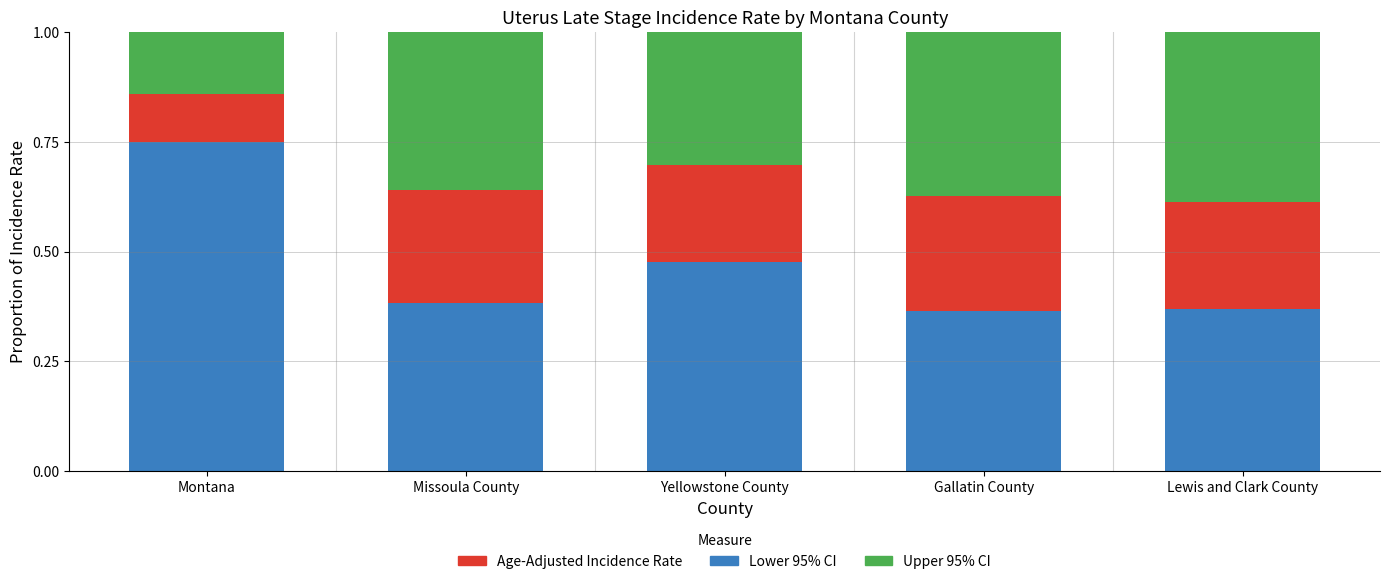

What is the total value across all series at Missoula County?

1.0